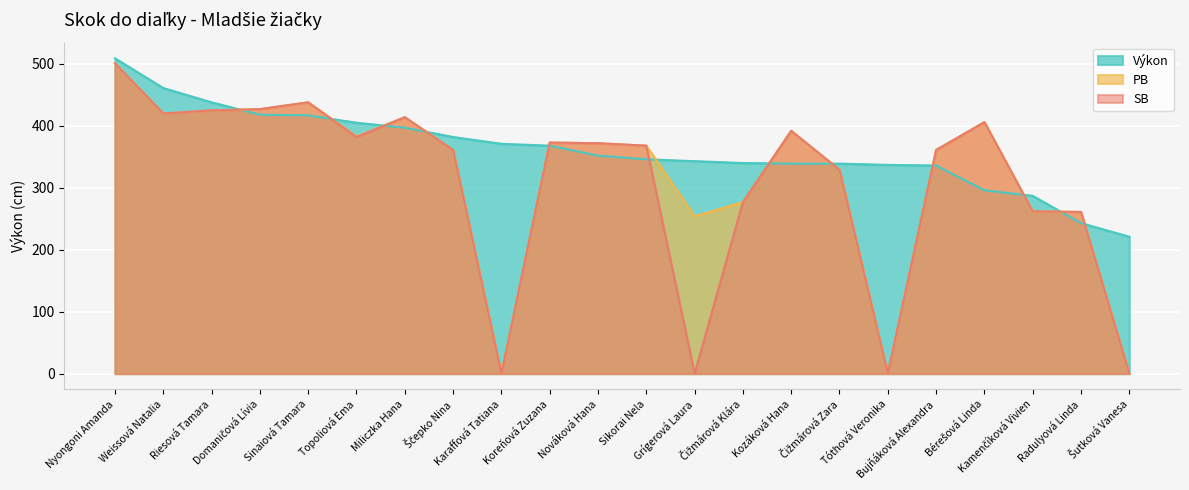

Does the chart display data point markers on the line(s)?

No